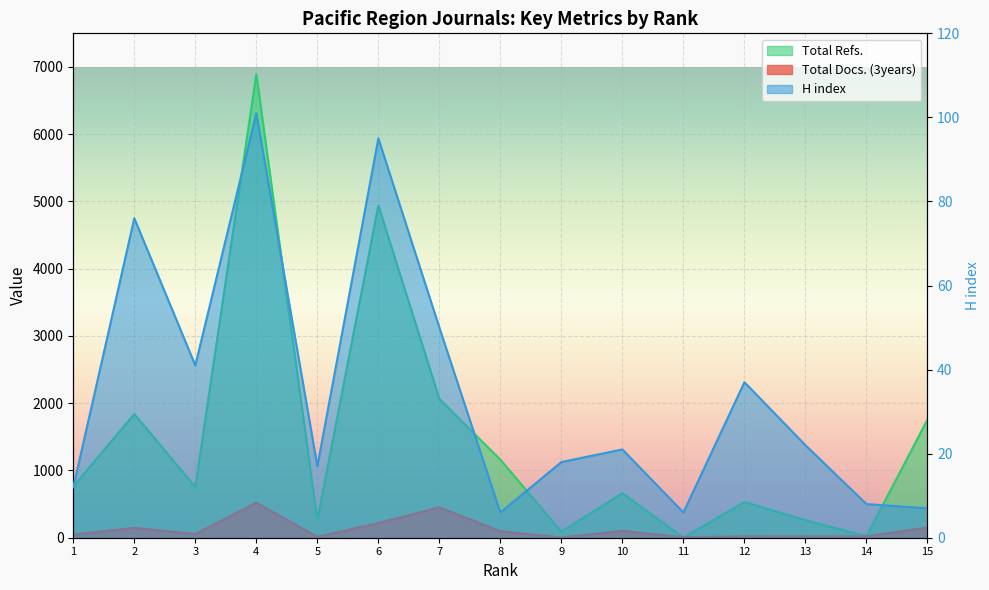

How many values in the H index series exceed 21?

7